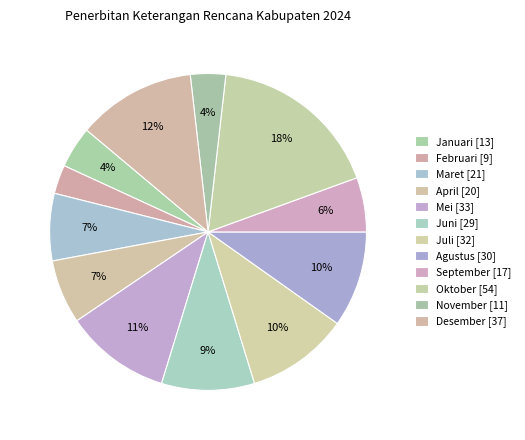

Count the number of slices in the pie.

12